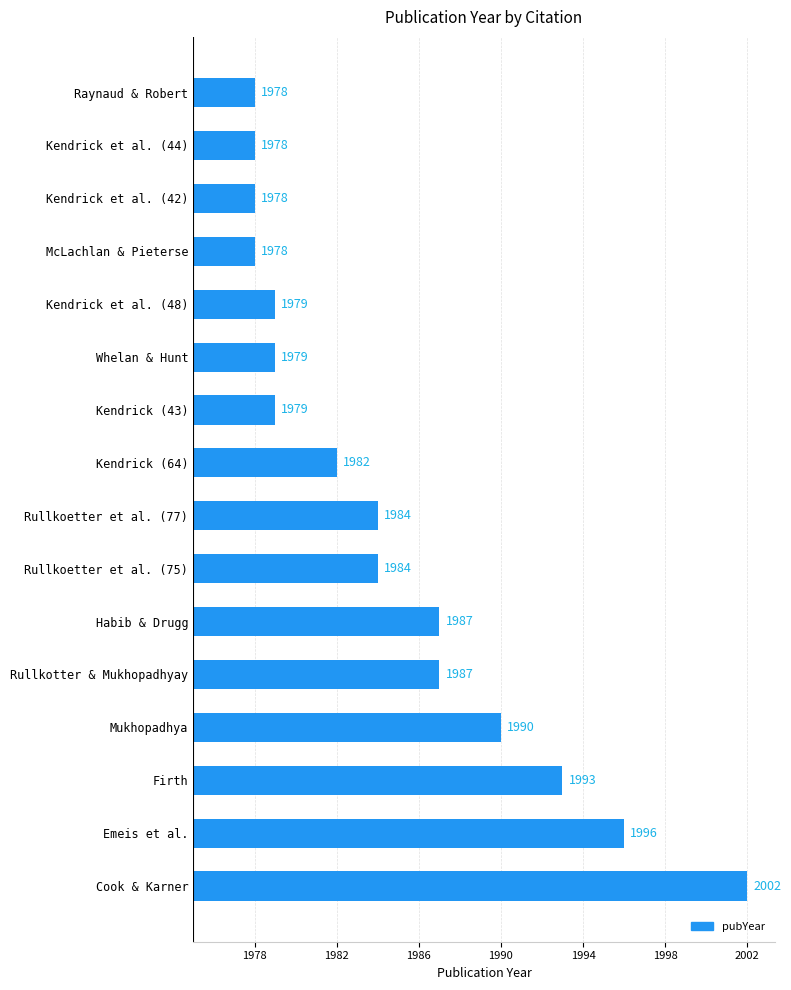

Does the chart contain any negative values?

No